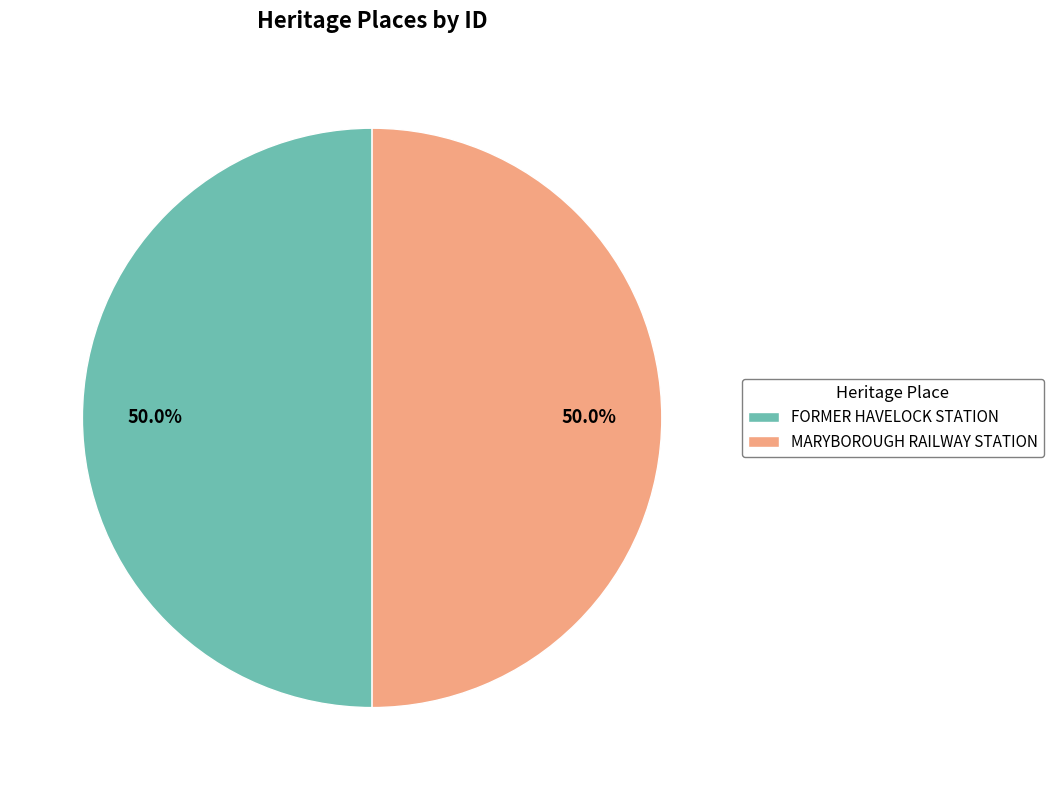

Approximately how many times larger is the value at FORMER HAVELOCK STATION compared to MARYBOROUGH RAILWAY STATION?

1.0